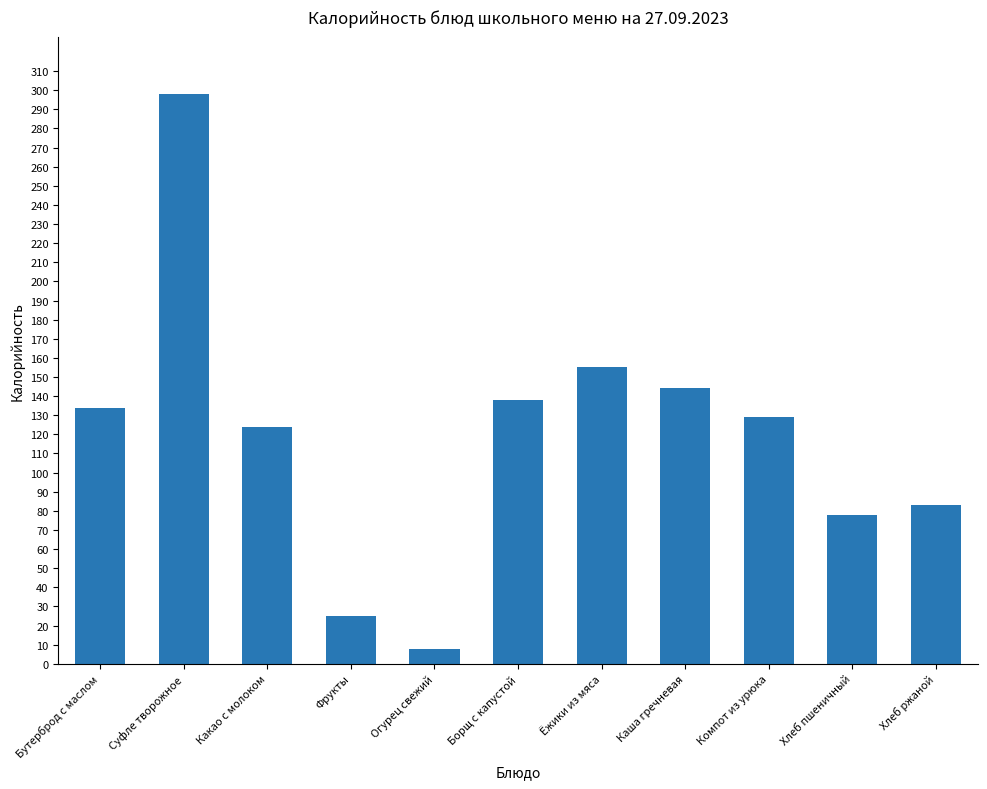

What is the value of the 1st bar from the left?

134